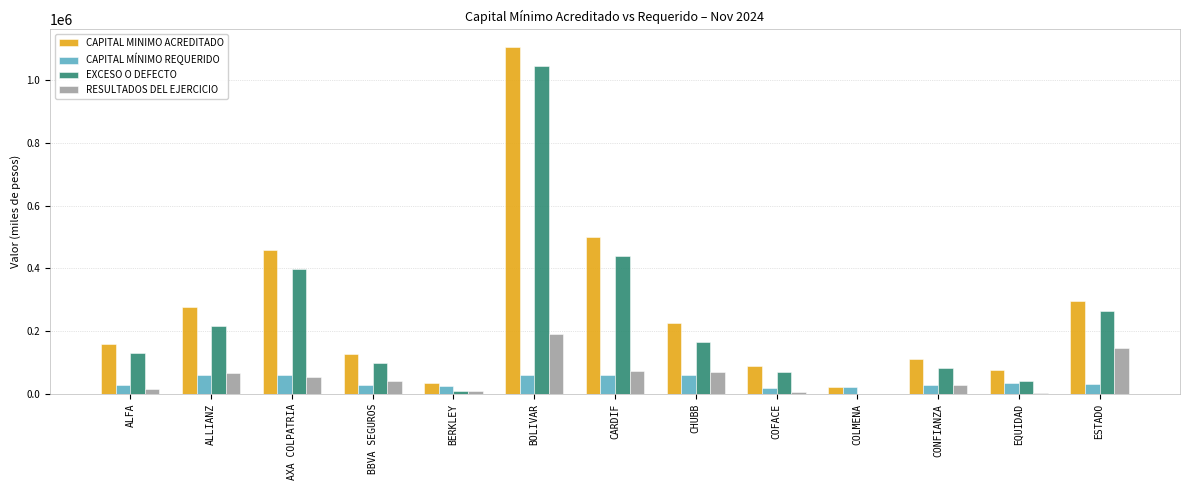

At which category is the sum across all series the highest?

BOLIVAR